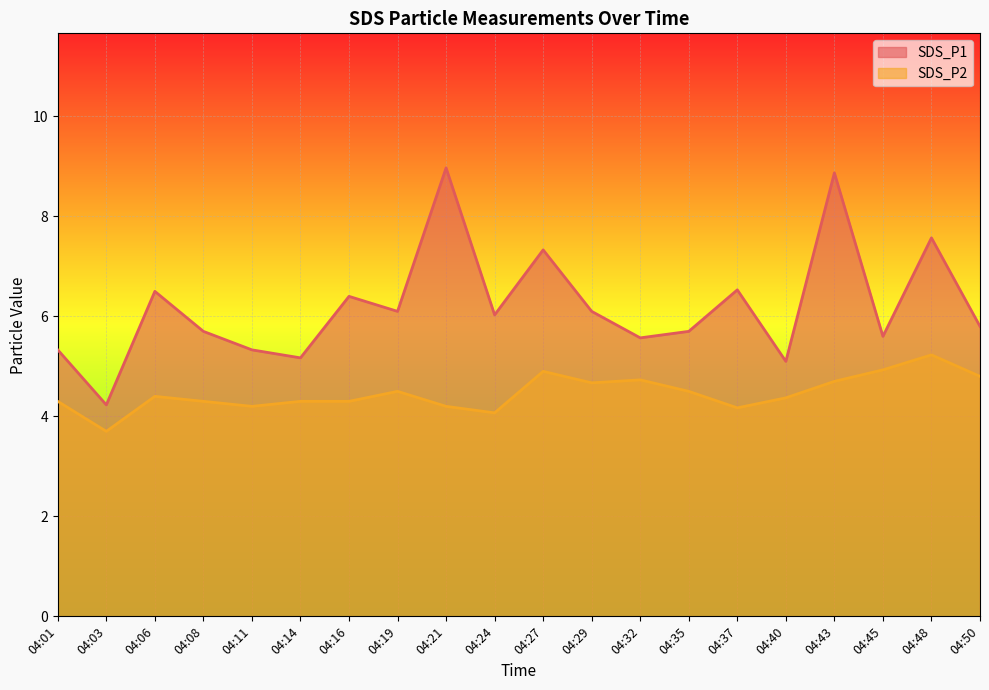

True or false: SDS_P1 and SDS_P2 intersect in this chart.

False